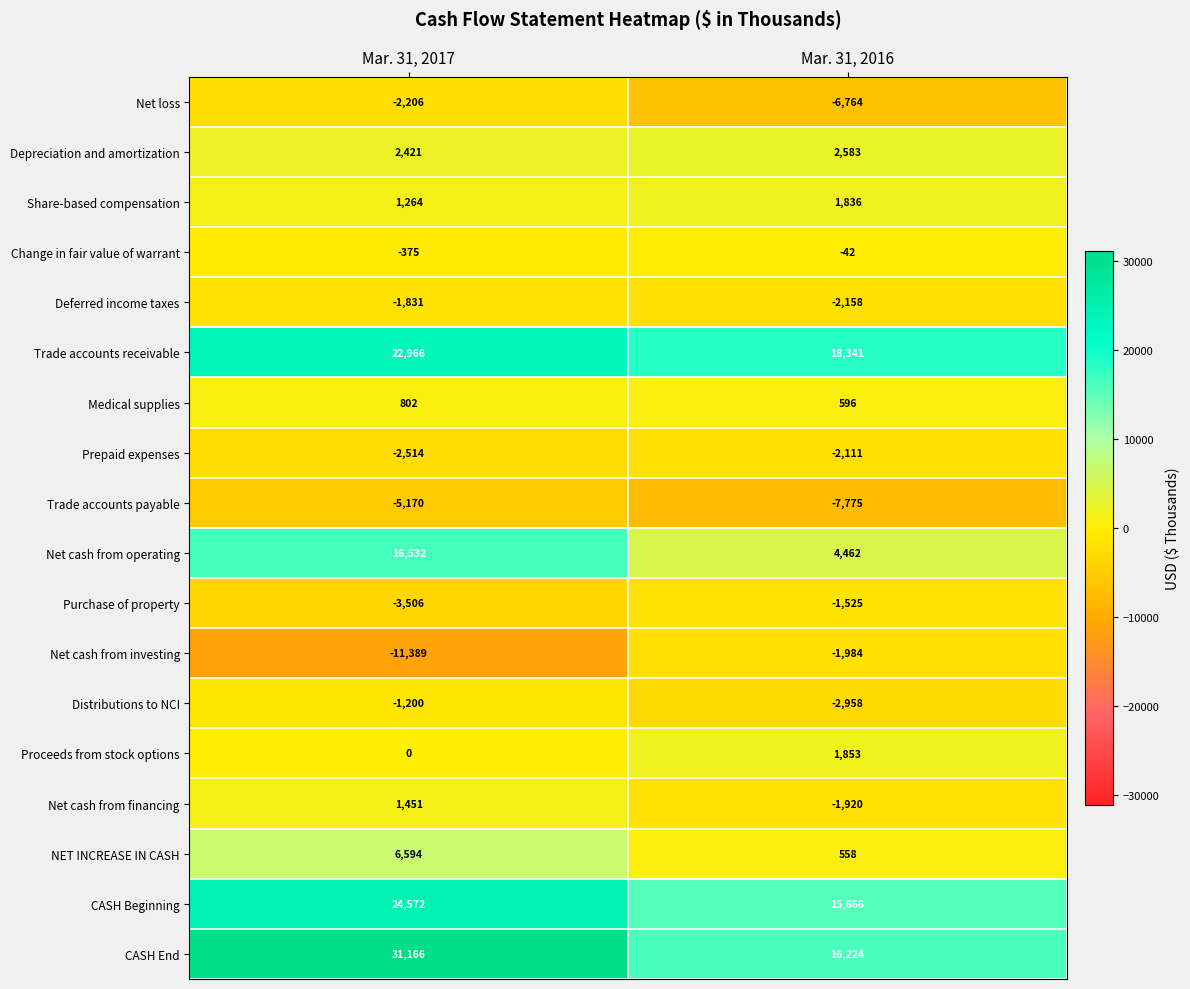

Which series changed the most between Mar. 31, 2017 and Mar. 31, 2016?

CASH End